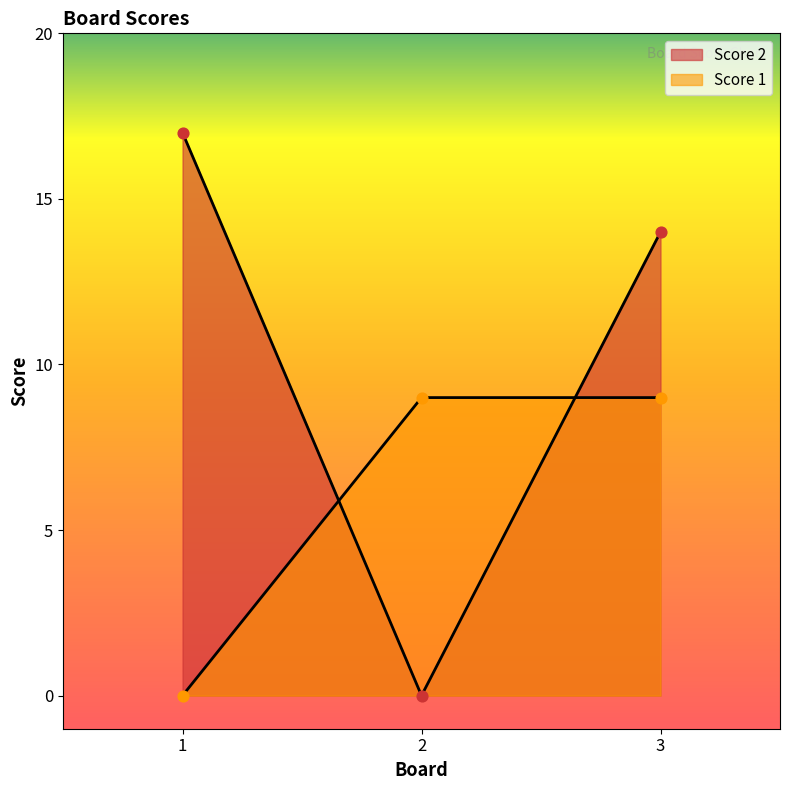

Which series has the largest total across all categories?

Score 2